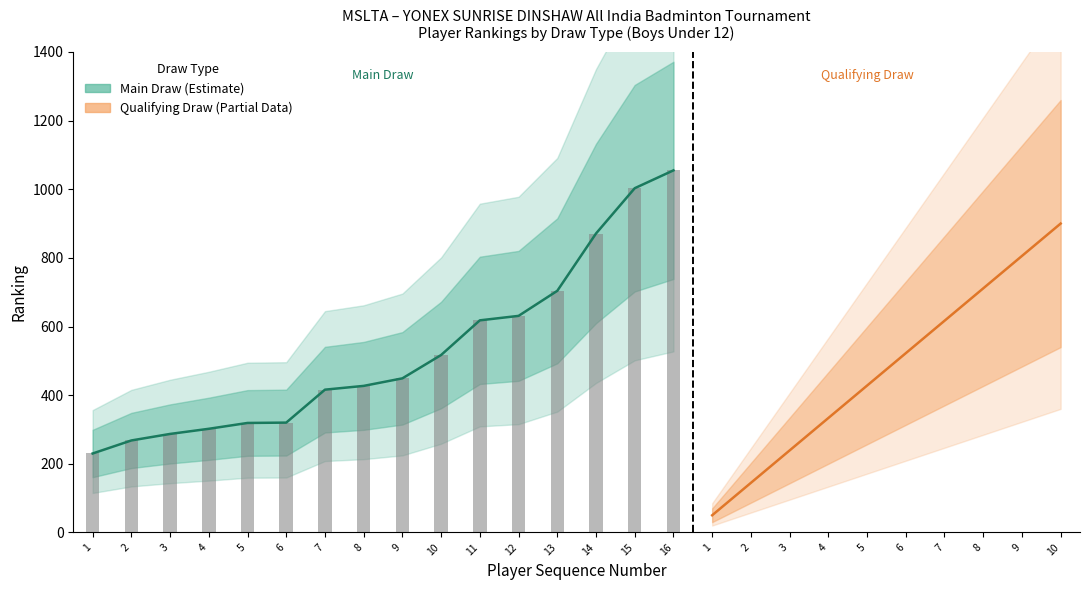

List the labels in order of value, smallest first.

1, 2, 3, 4, 5, 6, 7, 8, 9, 10, 11, 12, 13, 14, 15, 16